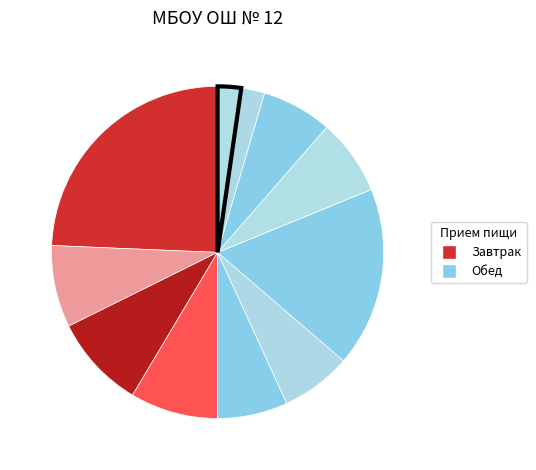

How many slices are in this pie chart?

11